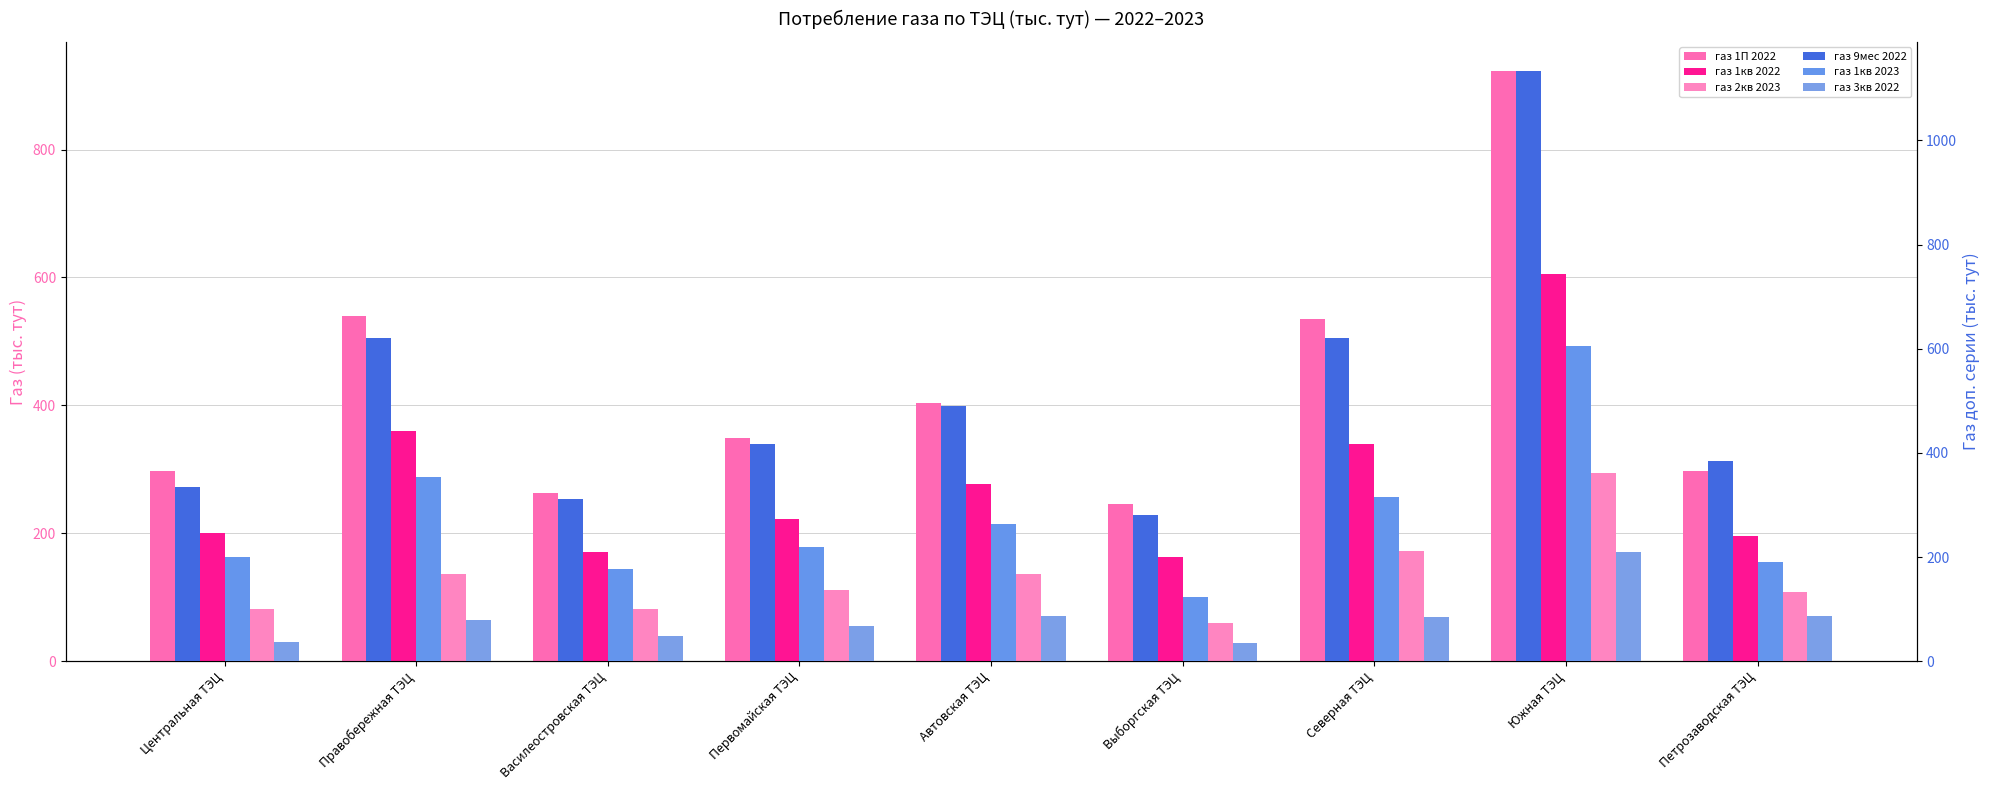

Which series has the widest spread of values?

газ 9мес 2022